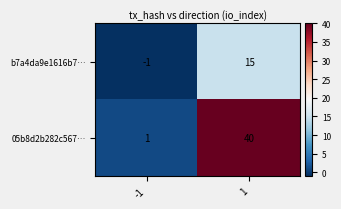

How many series are shown in this chart?

2